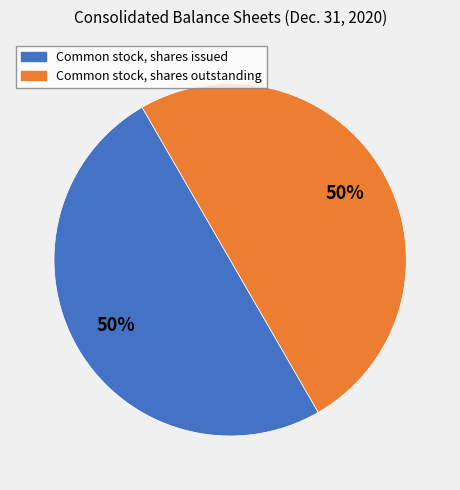

What is the ratio of the value at Common stock, shares issued to the value at Common stock, shares outstanding?

1.0